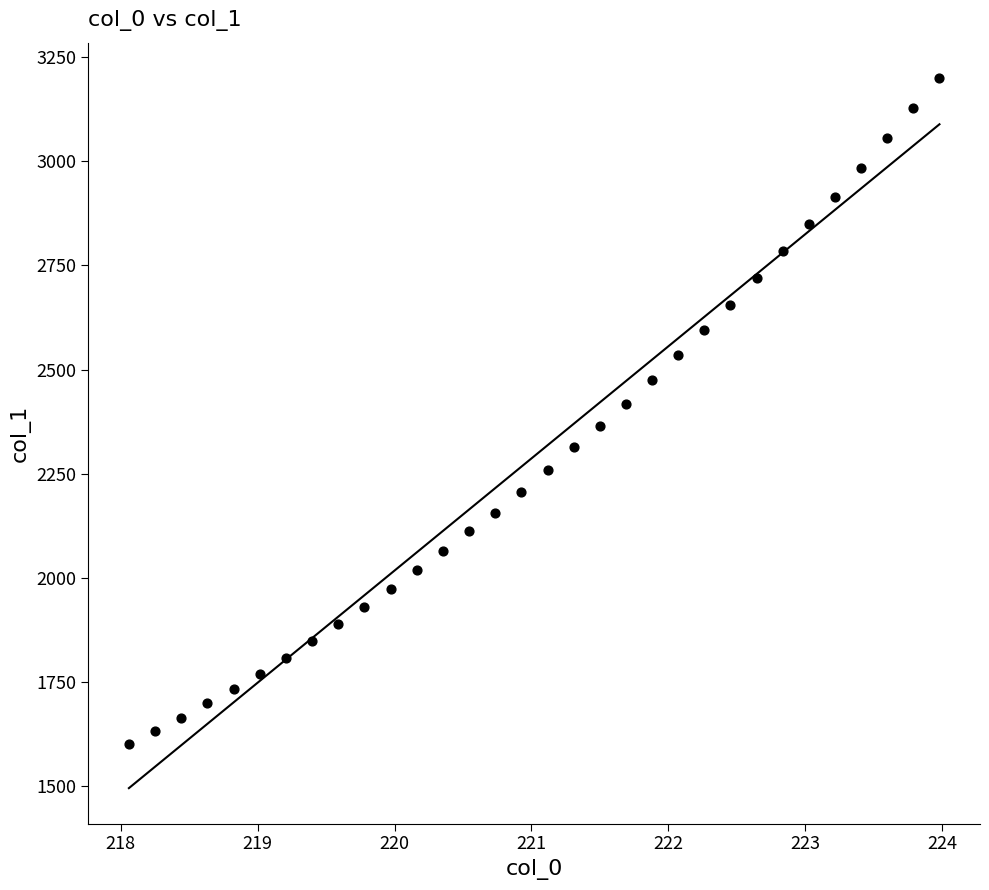

What is the range of X values (max minus min)?

5.9